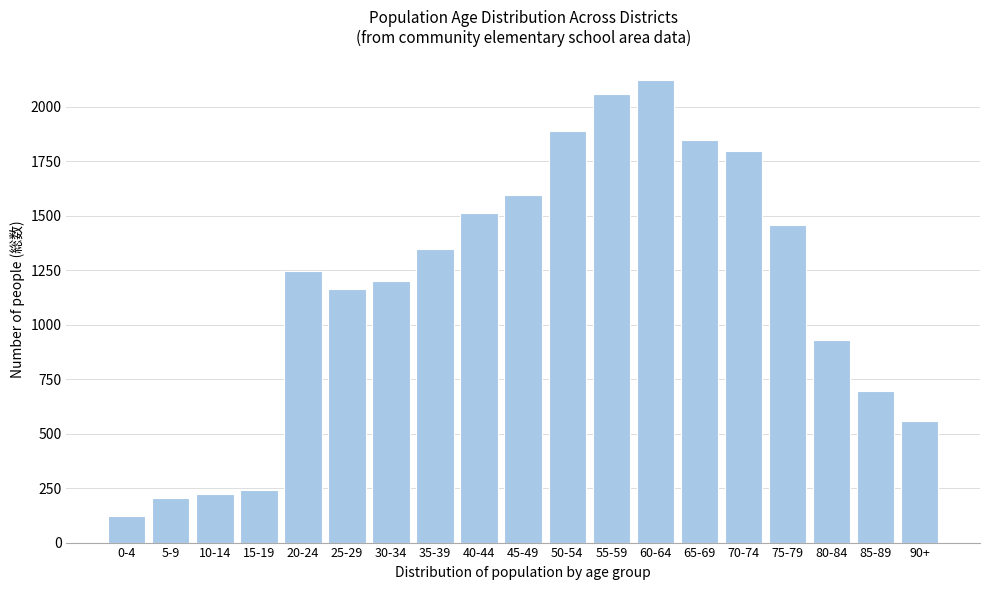

Reading left to right, what are all the values shown in this chart?

120	206	225	240	1246	1164	1202	1348	1511	1594	1889	2057	2124	1848	1797	1457	931	698	556